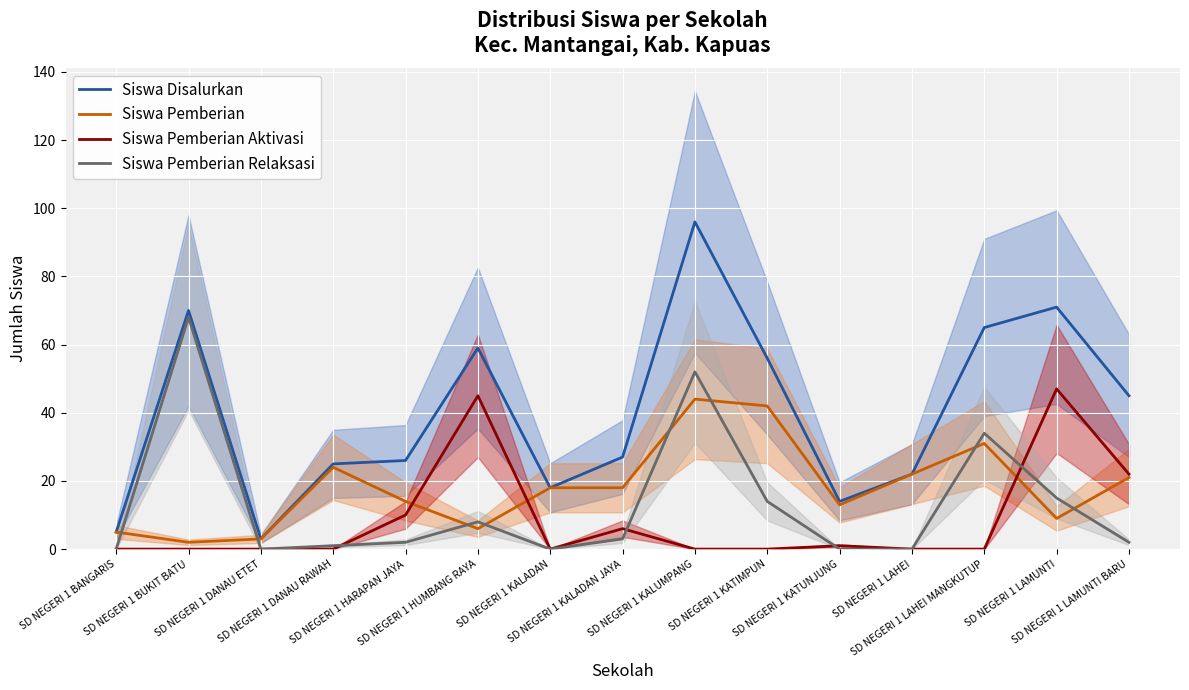

Between SD NEGERI 1 HARAPAN JAYA and SD NEGERI 1 KALUMPANG, which is larger?

SD NEGERI 1 KALUMPANG